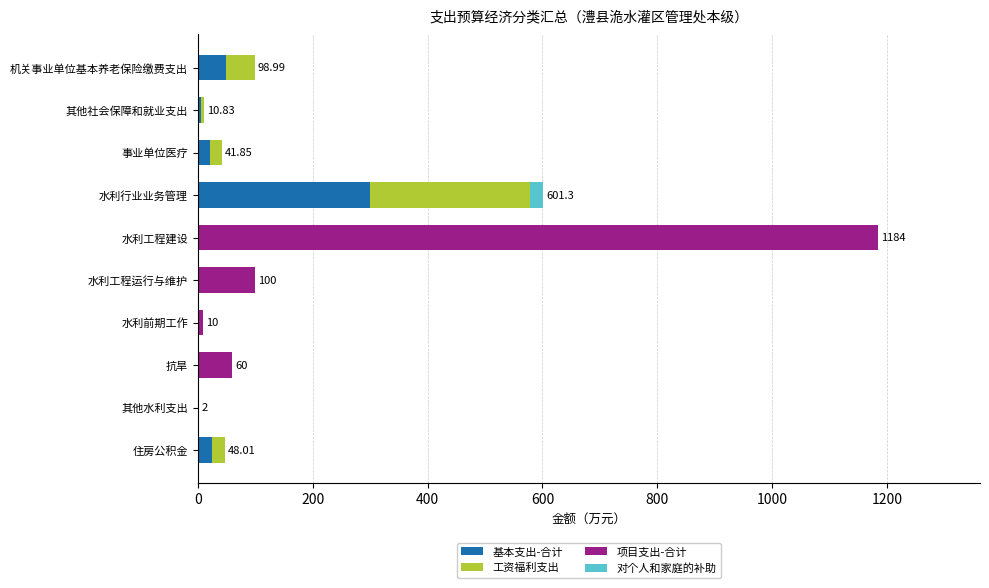

At which category is the sum across all series the highest?

水利工程建设